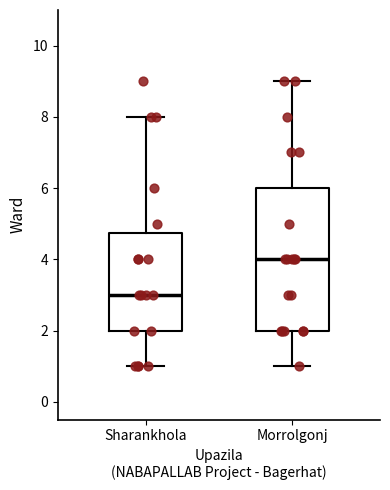

Where is the upper edge of the box for Morrolgonj on the y-axis? The values are not printed on the chart, so give them approximately, as read against the axis.

6.0